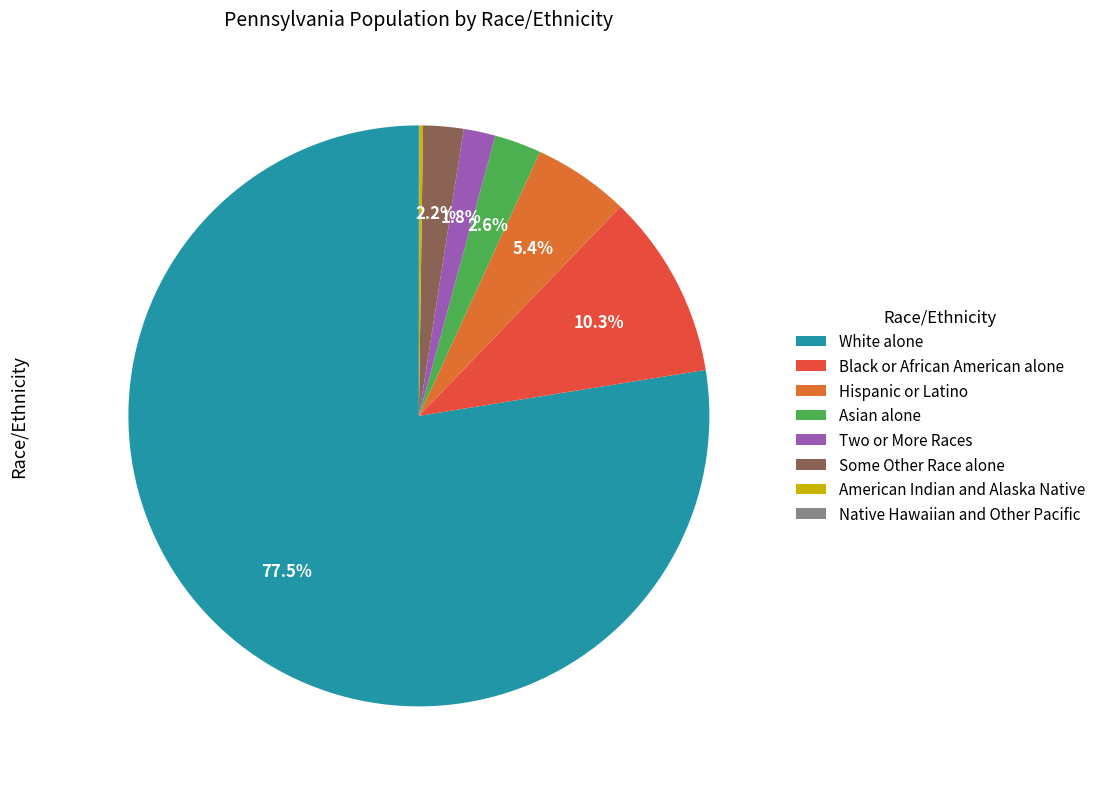

Is Two or More Races the majority of the pie?

No